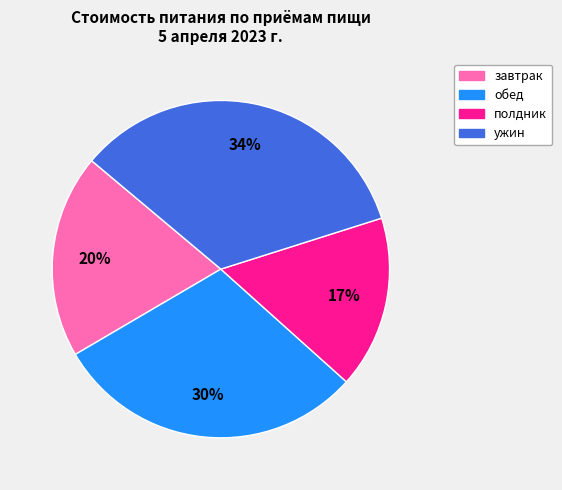

True or false: обед accounts for 18% of the total.

False